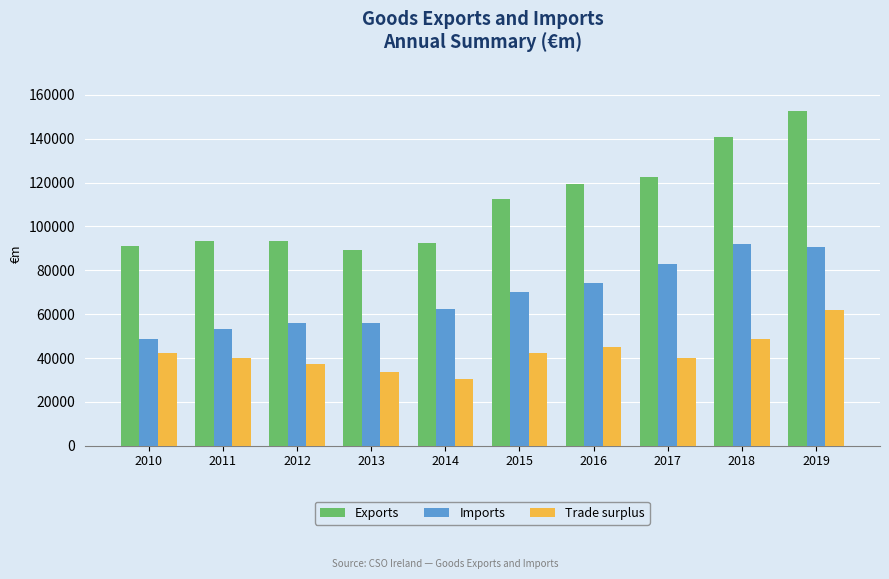

What is the sum of the Imports values at 2018 and 2017?

174907.3